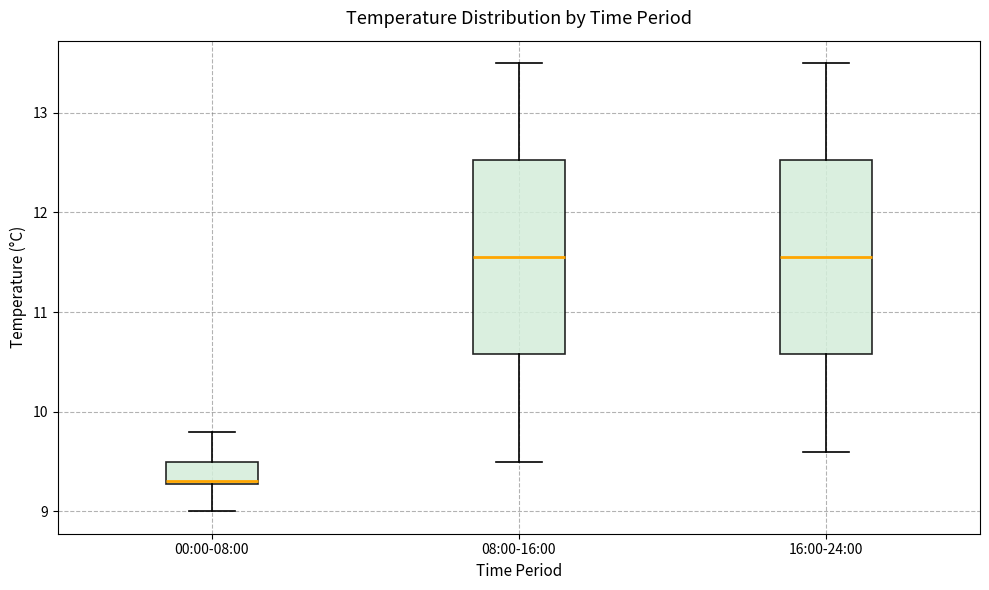

Reading left to right, transcribe this box plot: for each box, give where its median line is, the range the box spans, and where its two whiskers end, as read against the y-axis. The values are not printed on the chart, so give them approximately, as read against the axis.

00:00-08:00: median 9.3, box 9.3 to 9.5, whiskers 9.0 to 9.8
08:00-16:00: median 11.6, box 10.6 to 12.5, whiskers 9.5 to 13.5
16:00-24:00: median 11.6, box 10.6 to 12.5, whiskers 9.6 to 13.5